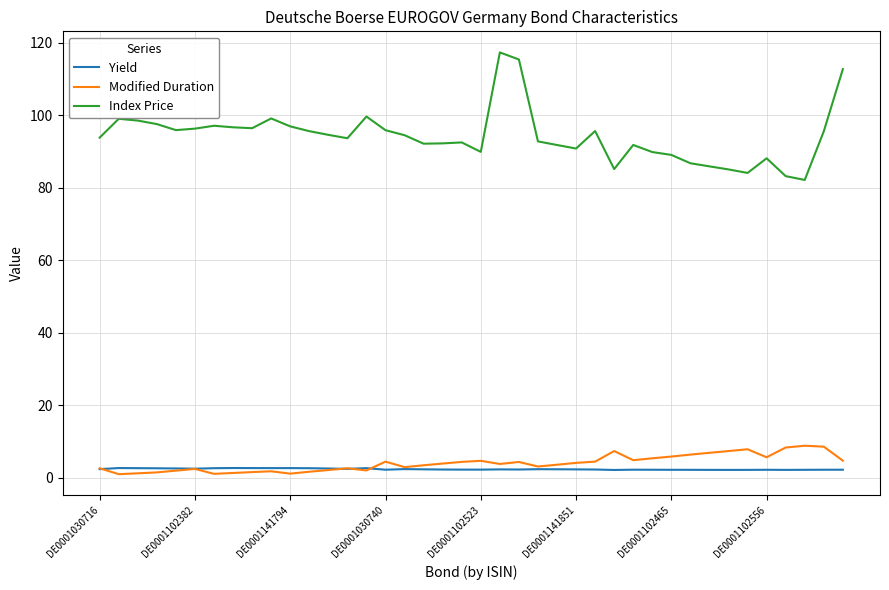

Which series has the largest total across all categories?

Index Price